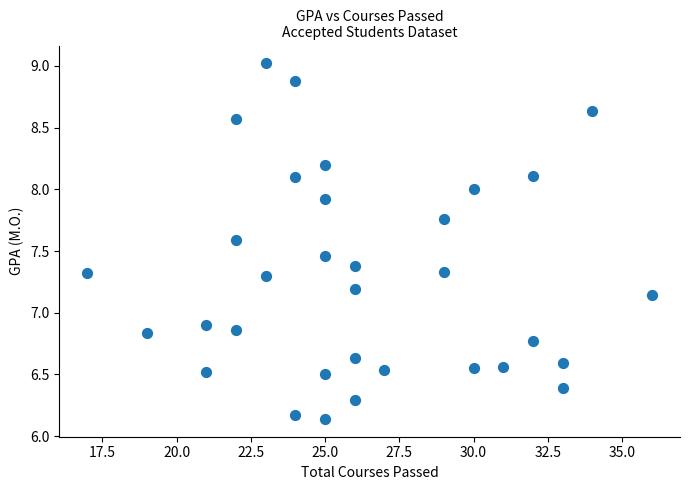

What is the range of Y values (max minus min)?

2.9